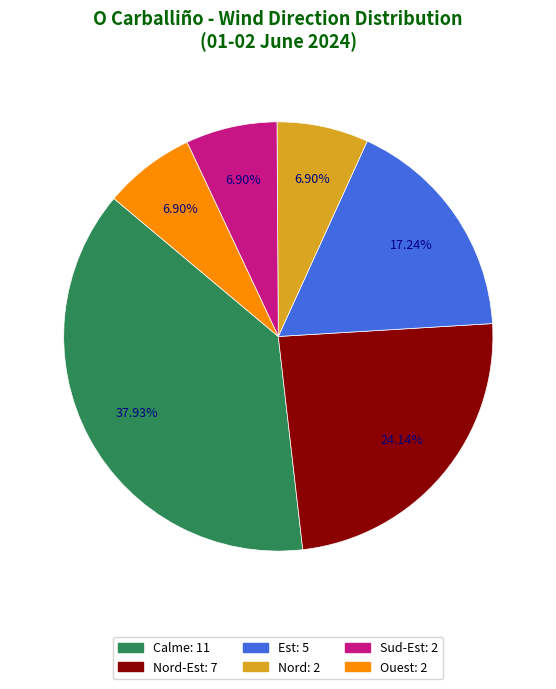

Is there a majority slice in this chart?

No